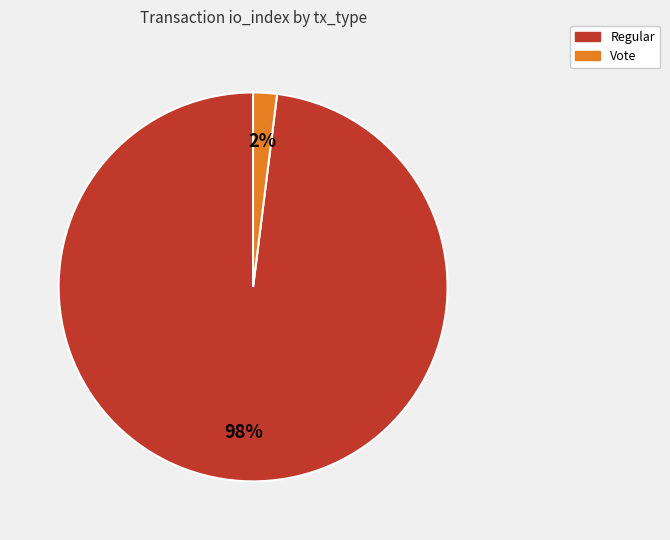

Is the sum of Regular and Vote greater than half?

Yes